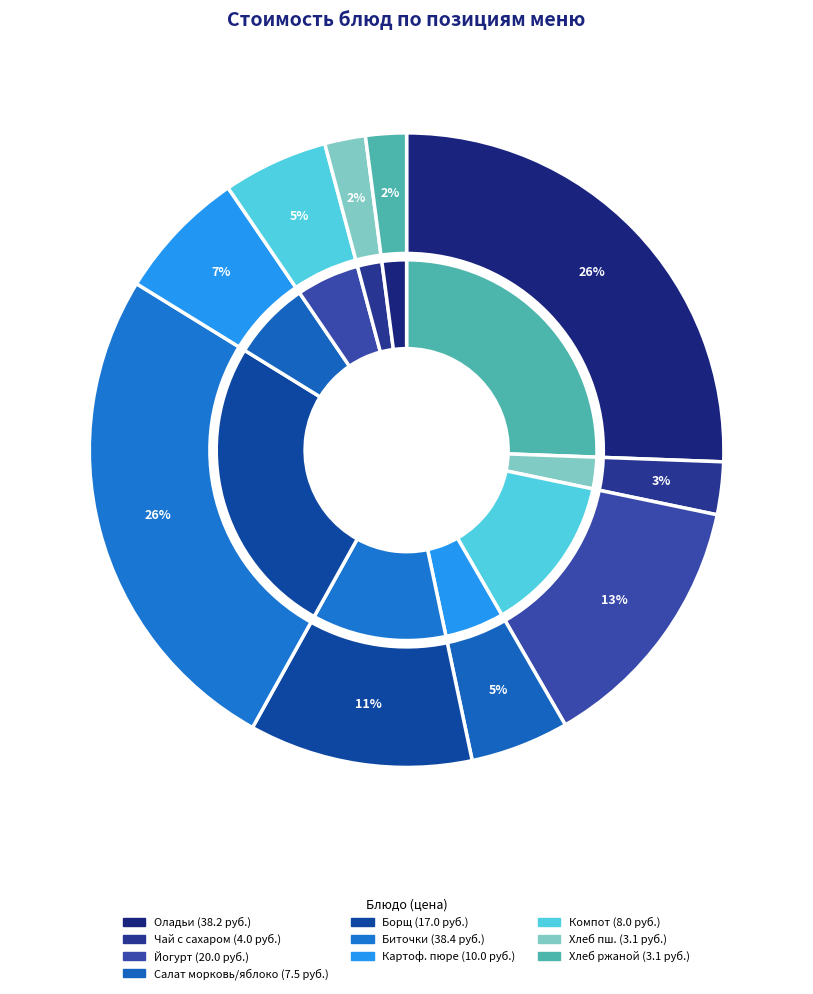

What percentage is the Компот из сухофруктов slice, to the nearest percent?

5%